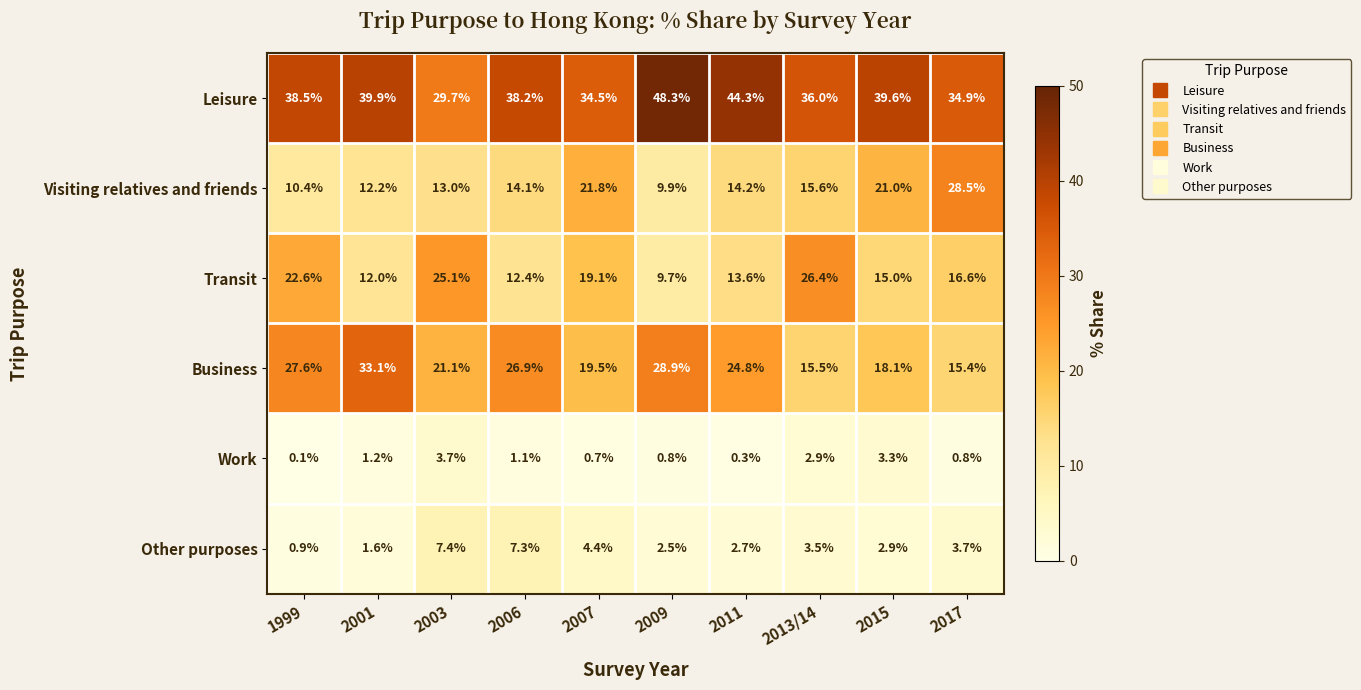

Which category has the lowest value across all series?

1999